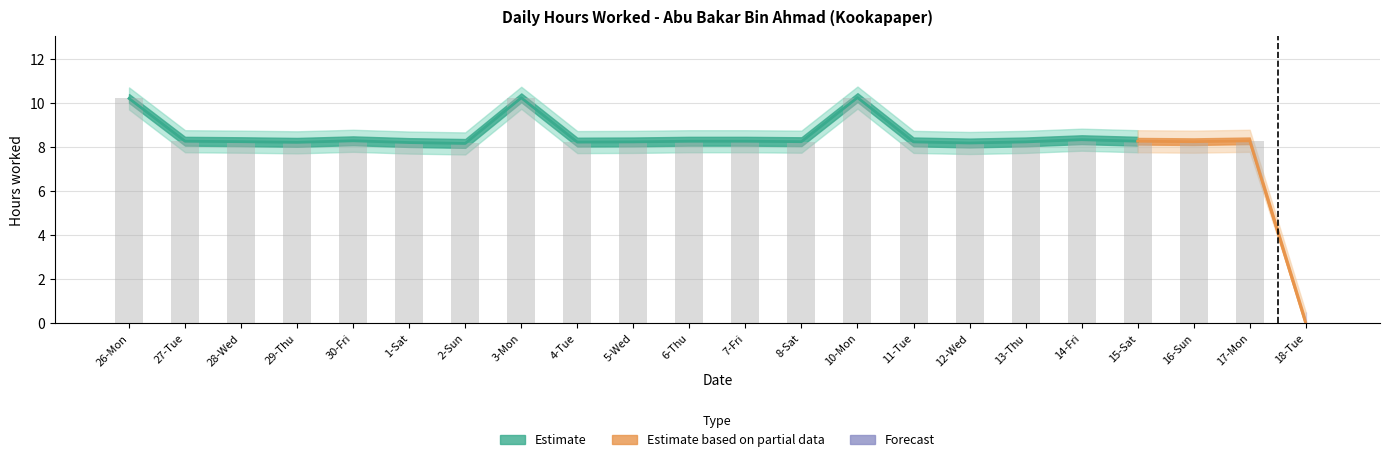

The Lower Band series shows 7.7 at 11-Tue. True or false?

True